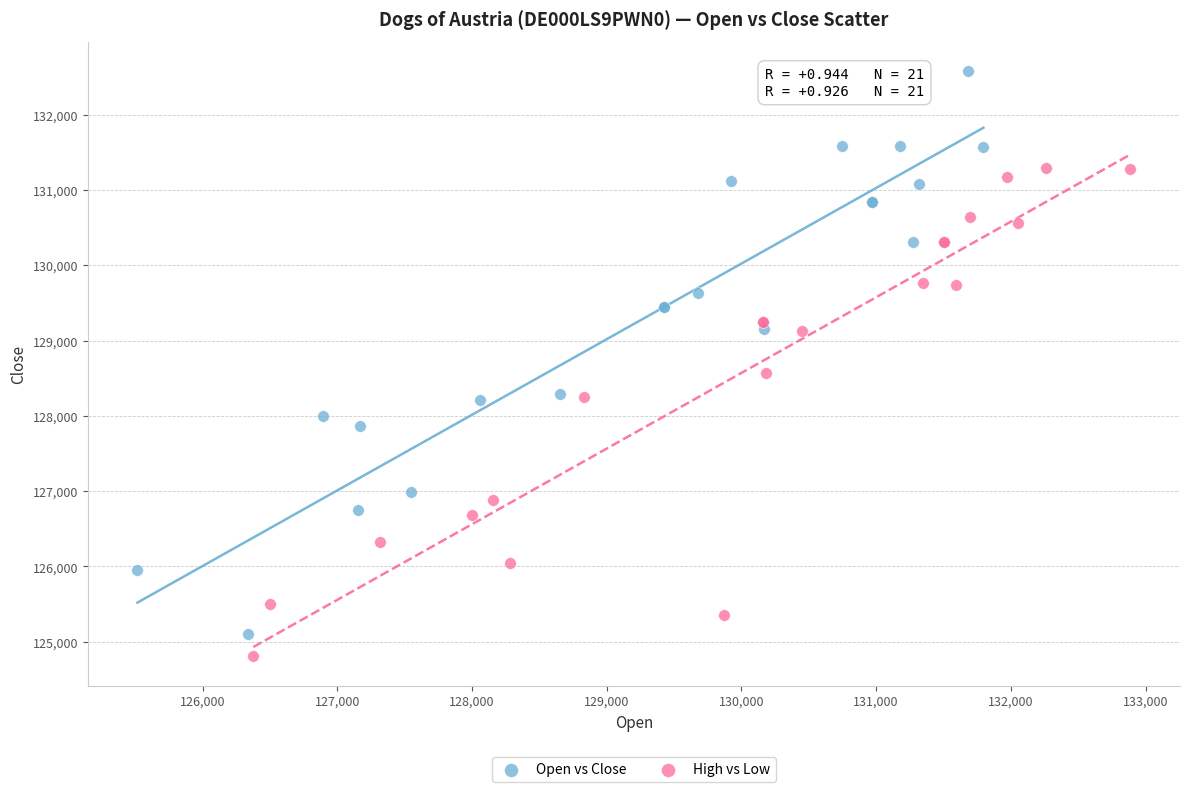

Which series reaches the minimum Y coordinate?

High vs Low